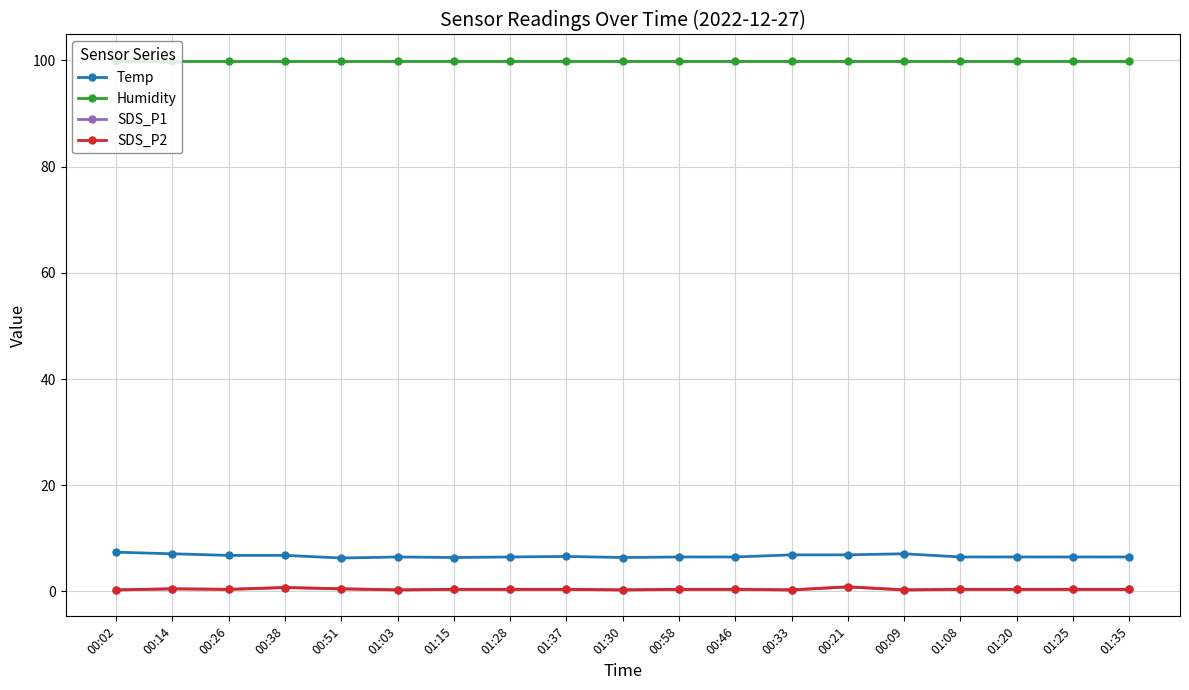

Is this an area chart (filled region under the line)?

No